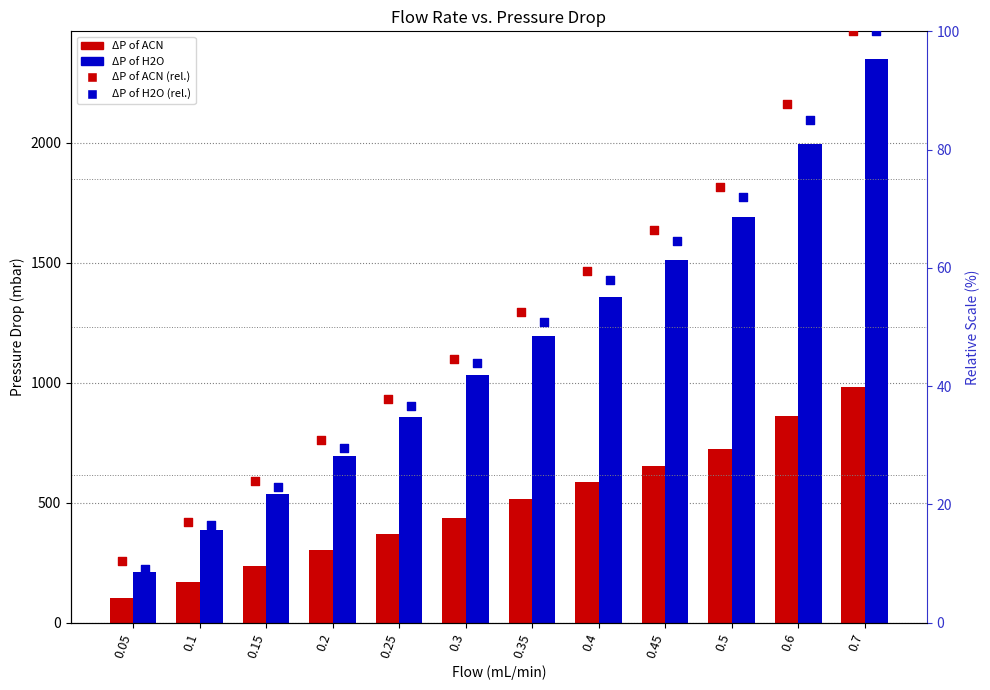

At how many categories does at least one series exceed 2249?

1